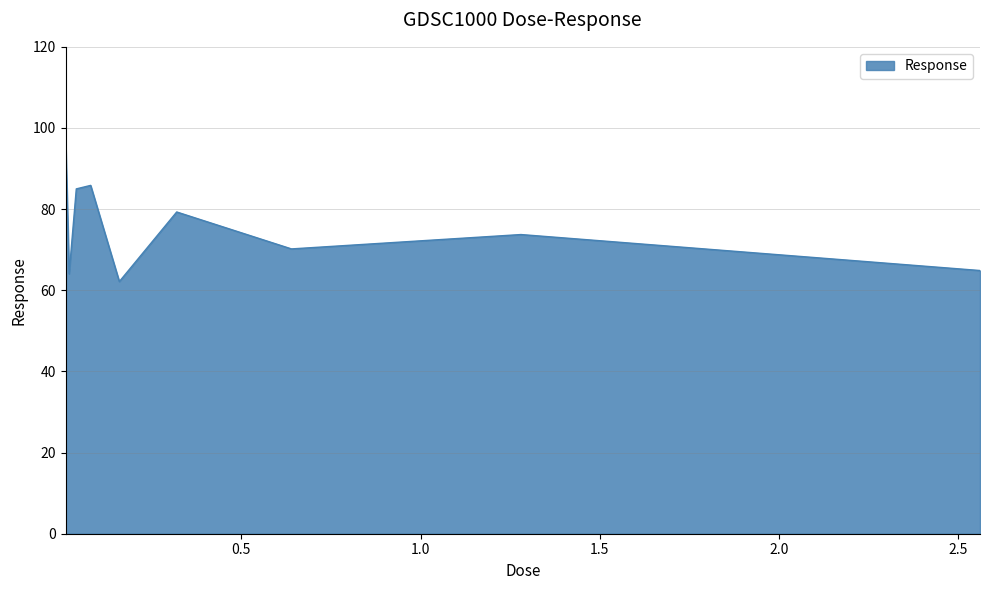

What is the minimum value shown in the chart?

62.1